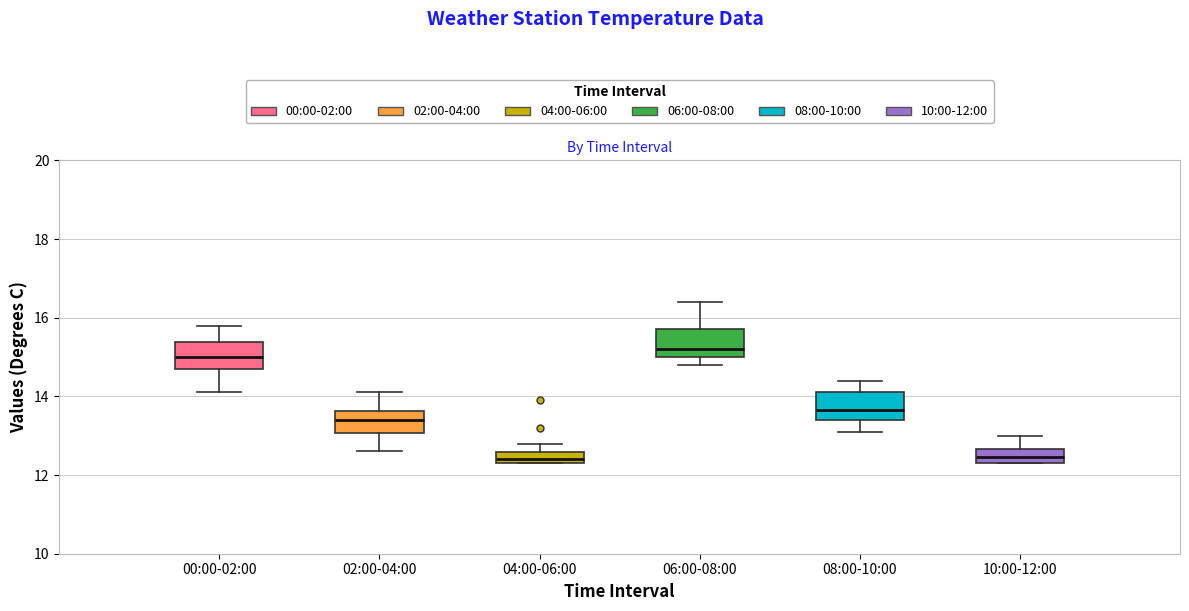

Where does the upper whisker of the box for 04:00-06:00 end on the y-axis? The values are not printed on the chart, so give them approximately, as read against the axis.

12.8